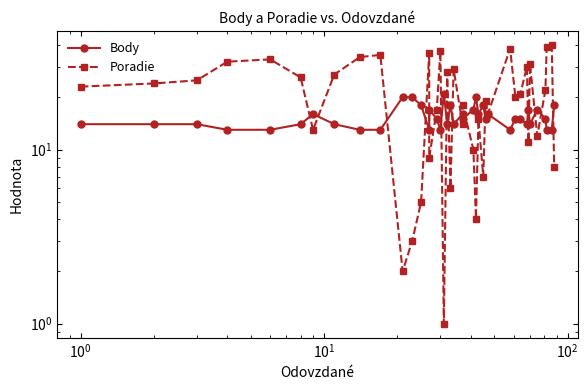

What are all the series names shown in the legend?

Body, Poradie